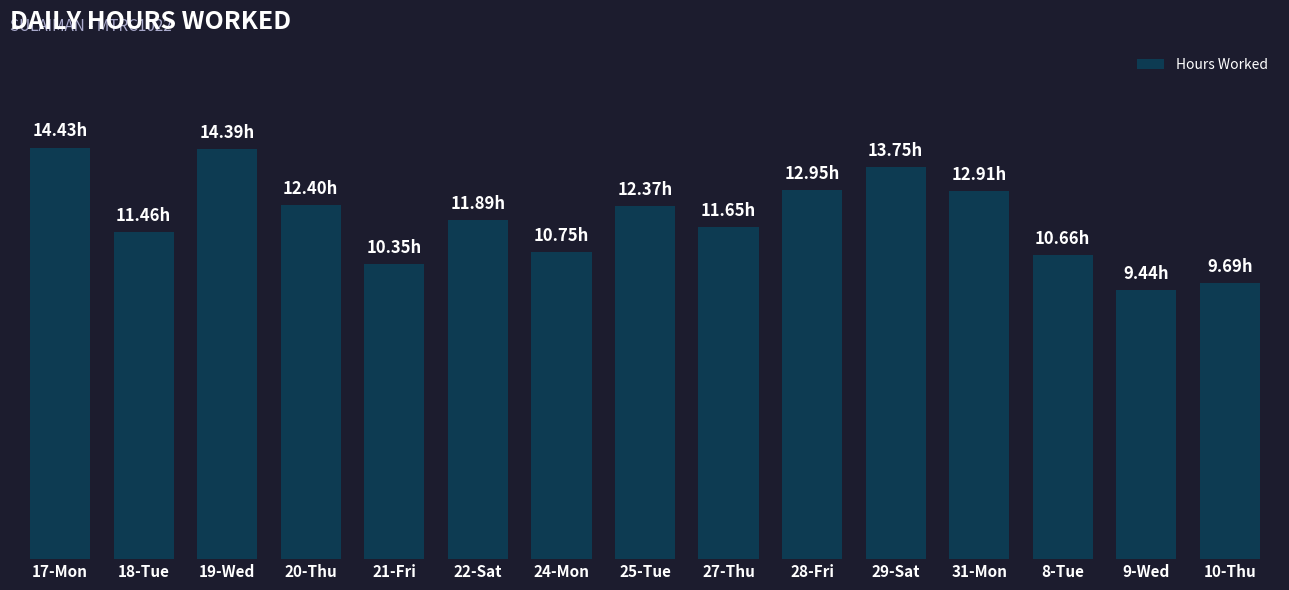

What is the difference between the maximum and minimum values?

5.0